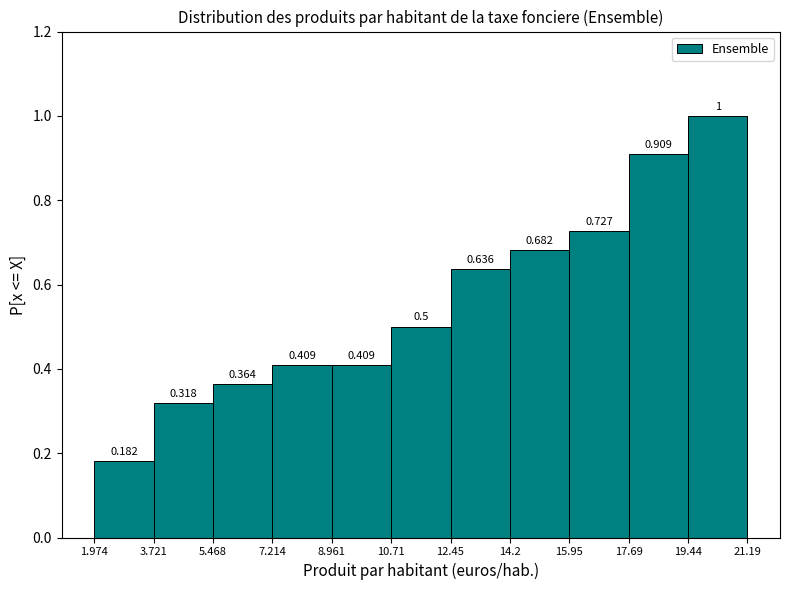

Reading left to right, transcribe this chart: for each bar, give the range it covers on the x-axis and its height.

1.974 to 3.721: 0.182
3.721 to 5.468: 0.318
5.468 to 7.214: 0.364
7.214 to 8.961: 0.409
8.961 to 10.71: 0.409
10.71 to 12.45: 0.500
12.45 to 14.2: 0.636
14.2 to 15.95: 0.682
15.95 to 17.69: 0.727
17.69 to 19.44: 0.909
19.44 to 21.19: 1.000